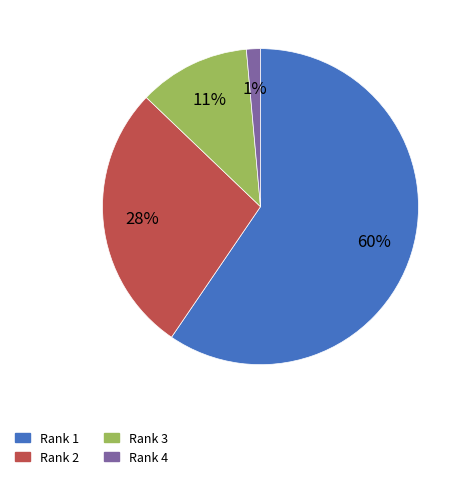

Is there a majority slice in this chart?

Yes